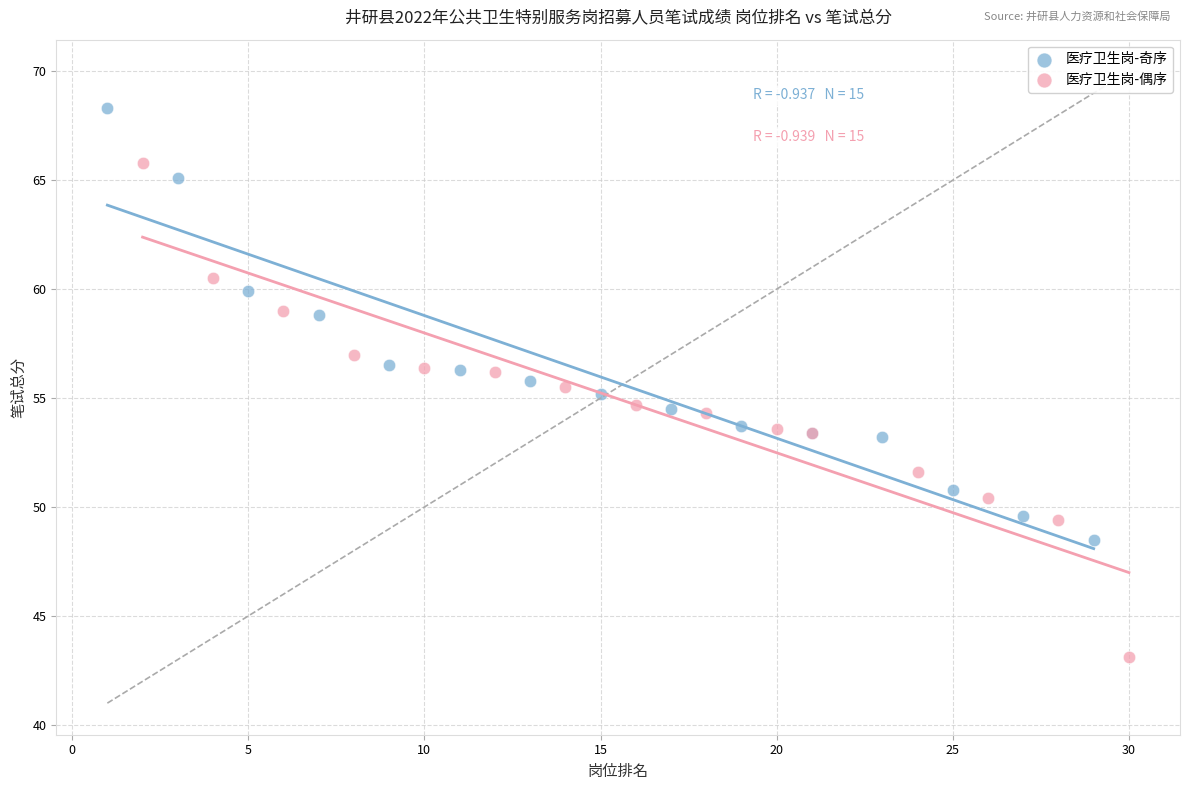

Which series contains the lowest Y value?

医疗卫生岗-偶序